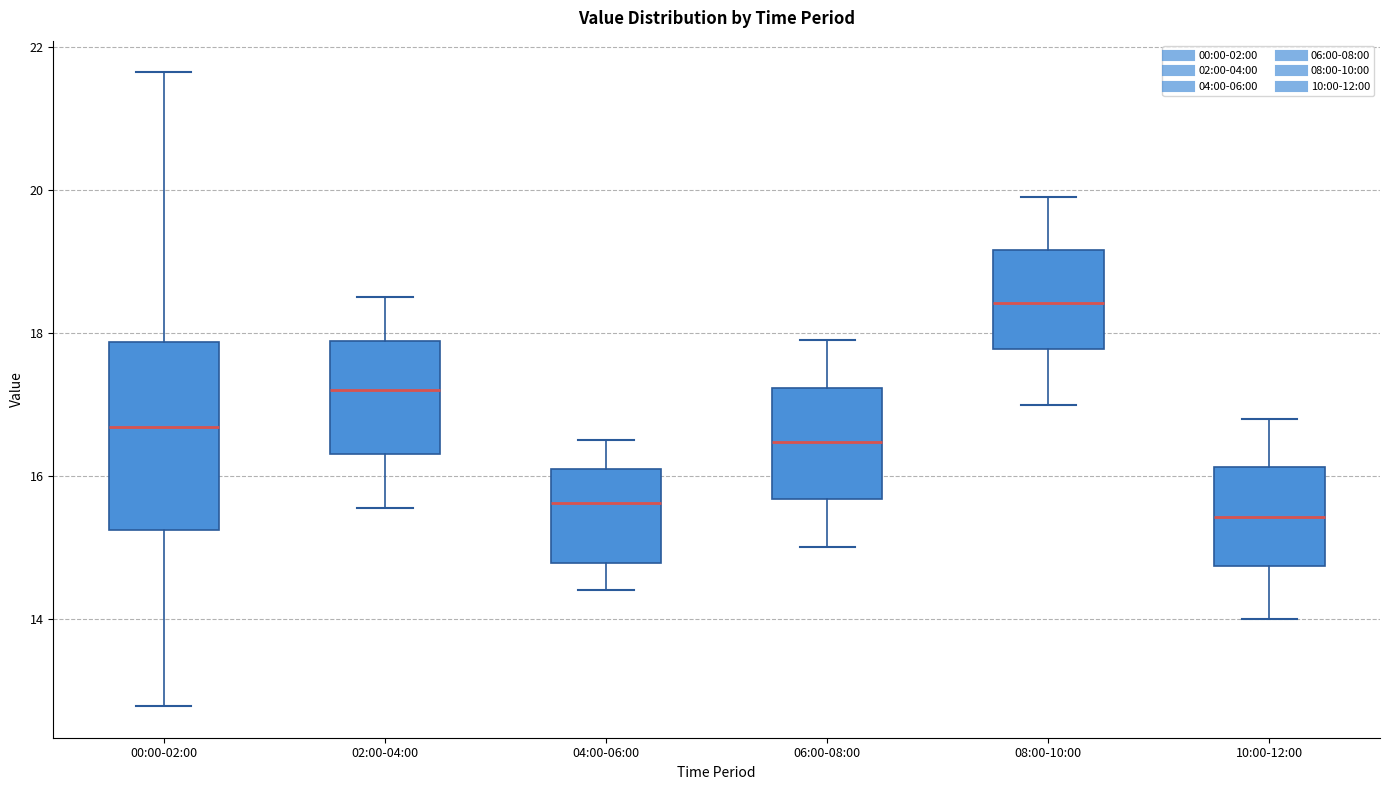

Reading left to right, read every box against the y-axis: the position of its median line, the range the box covers, and the ends of its whiskers. The values are not printed on the chart, so give them approximately, as read against the axis.

00:00-02:00: median 16.6, box 15.2 to 17.8, whiskers 12.8 to 21.6
02:00-04:00: median 17.2, box 16.4 to 17.8, whiskers 15.6 to 18.6
04:00-06:00: median 15.6, box 14.8 to 16.2, whiskers 14.4 to 16.6
06:00-08:00: median 16.4, box 15.6 to 17.2, whiskers 15.0 to 18.0
08:00-10:00: median 18.4, box 17.8 to 19.2, whiskers 17.0 to 20.0
10:00-12:00: median 15.4, box 14.8 to 16.2, whiskers 14.0 to 16.8